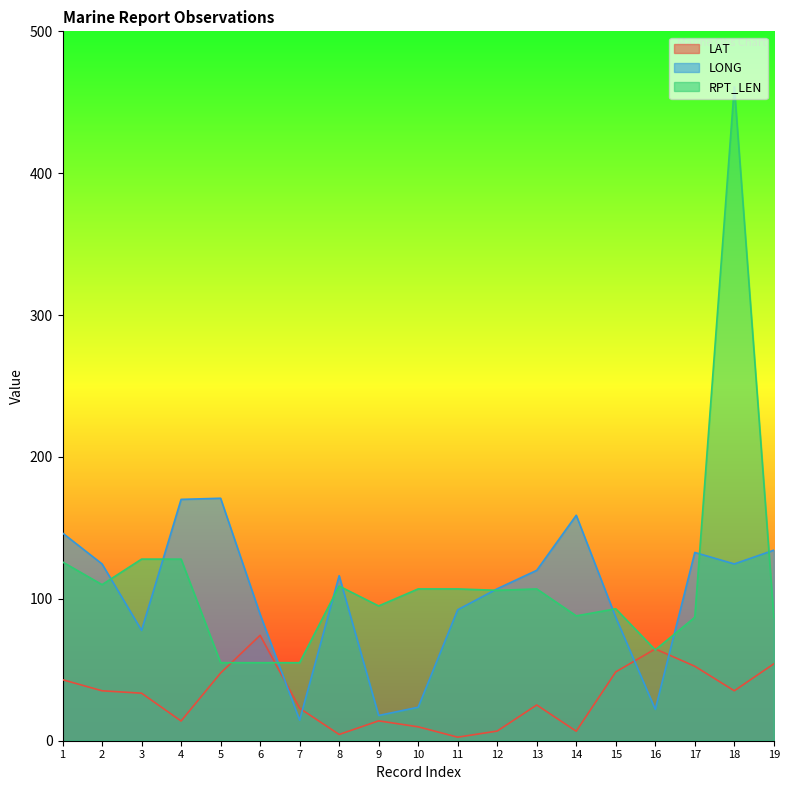

What is the difference between the RPT_LEN values at 16 and 10?

43.0